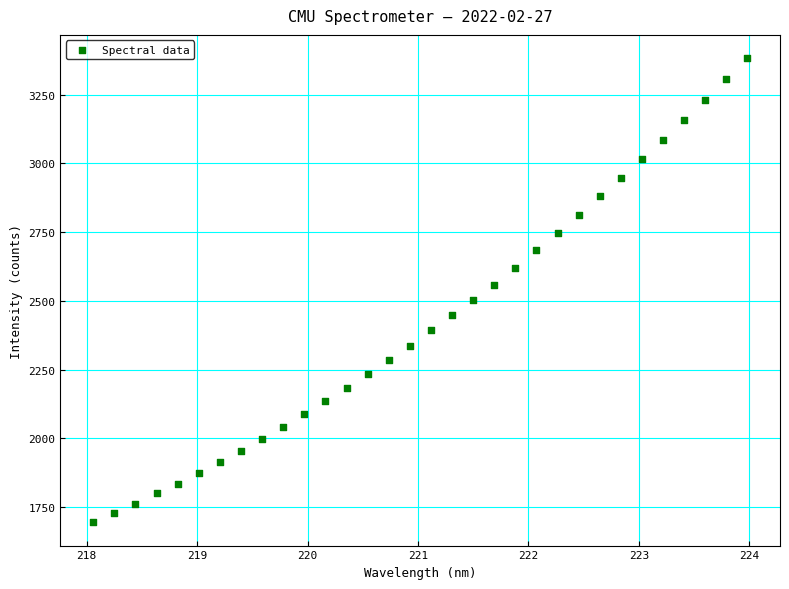

What is the range of Y values (max minus min)?

1688.2